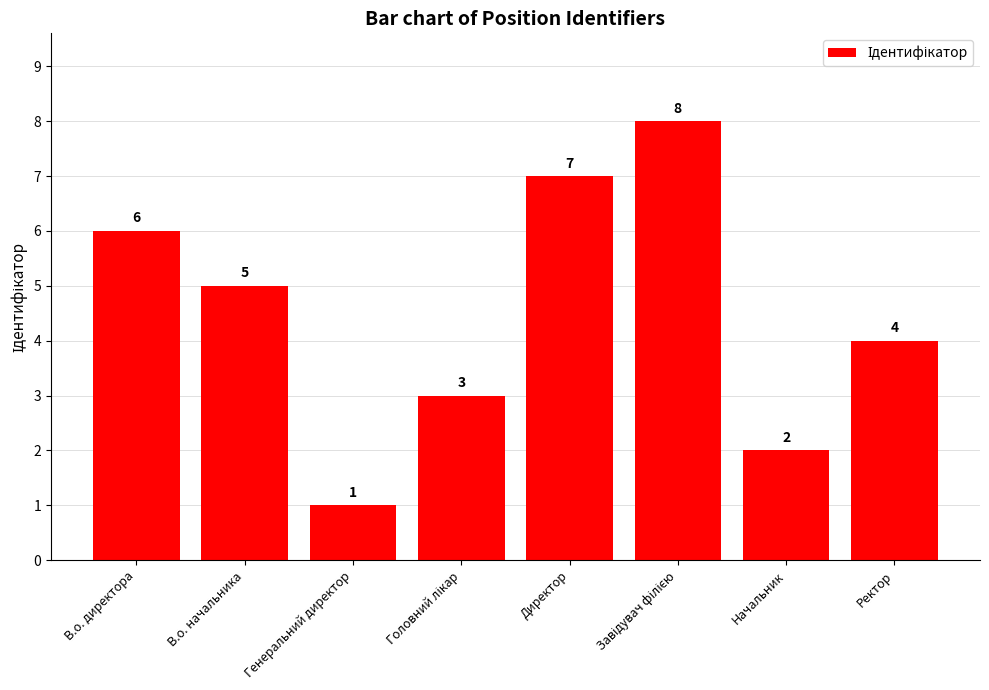

At which label is the value closest to 4?

Ректор